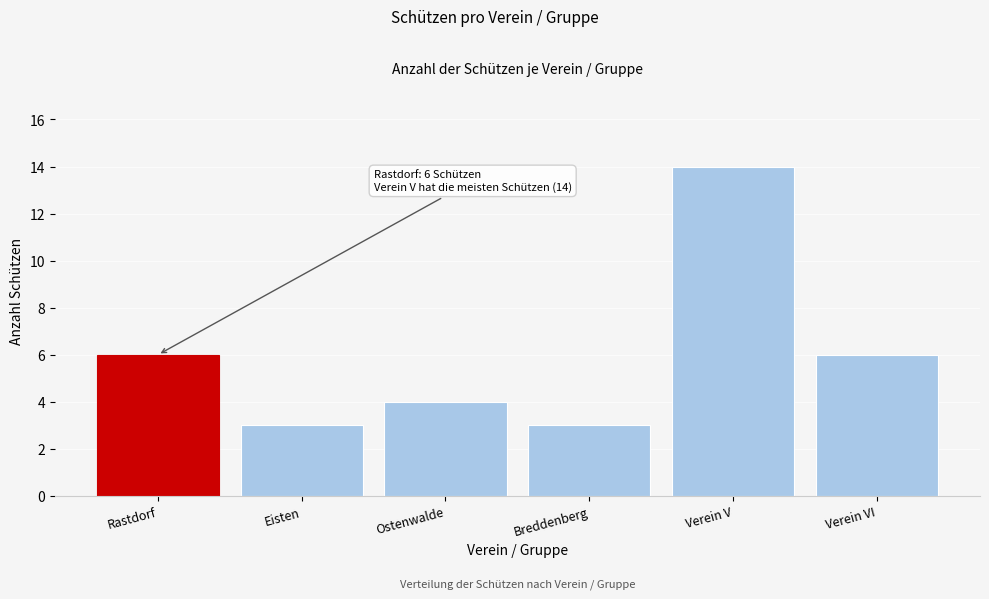

Reading right to left, what are all the values shown in this chart?

6	14	3	4	3	6